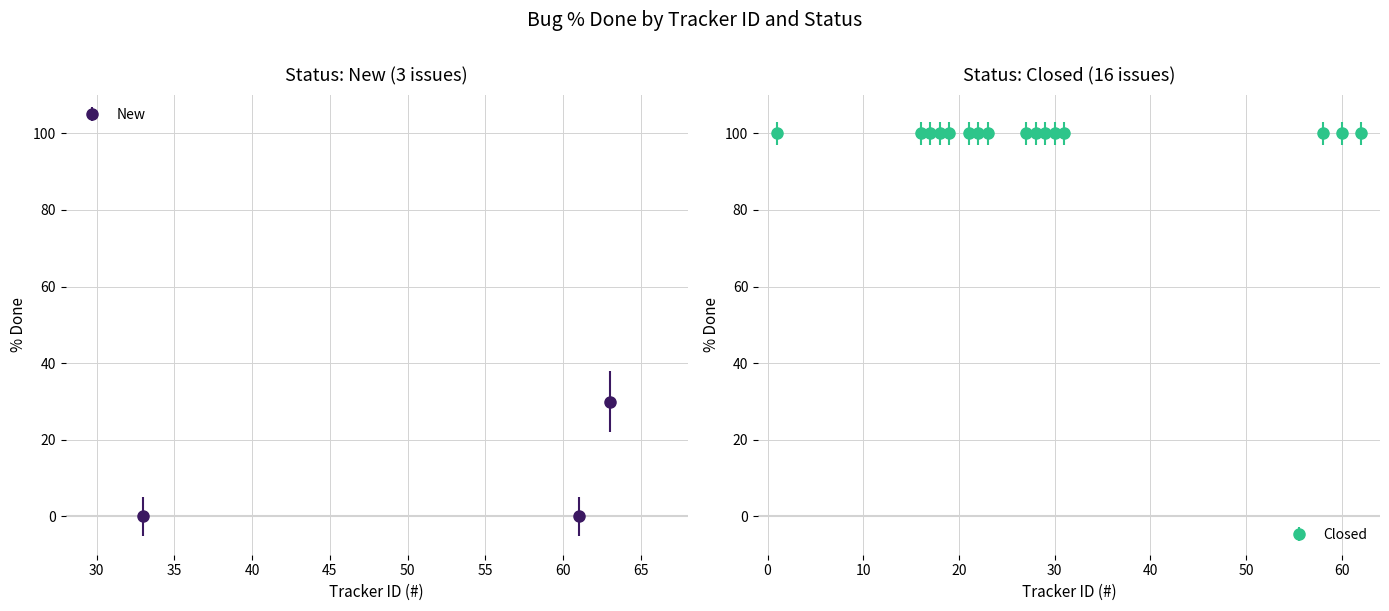

What is the average value?

10